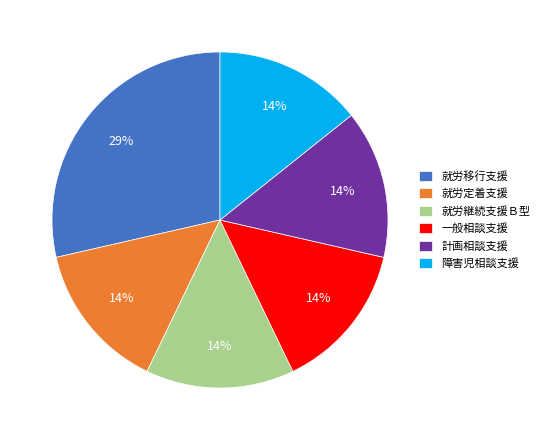

What percentage is the 就労継続支援Ｂ型 slice, to the nearest percent?

14%